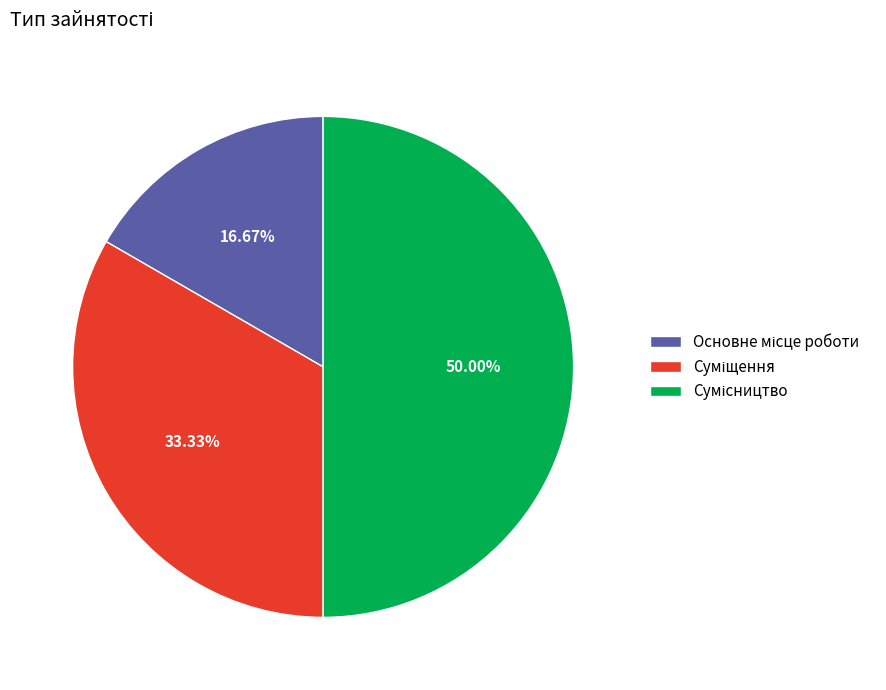

To the nearest percent, what percentage of the pie is Сумісництво?

50%